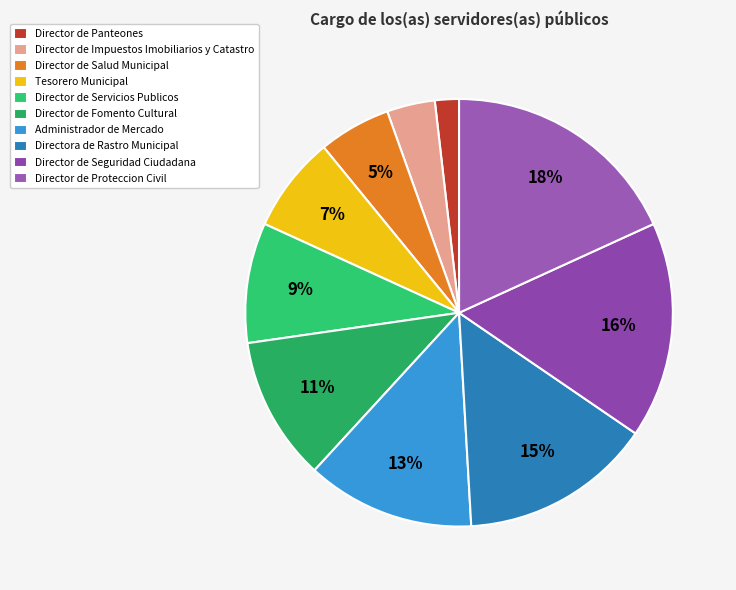

Does Director de Servicios Publicos account for over 50% of the chart?

No